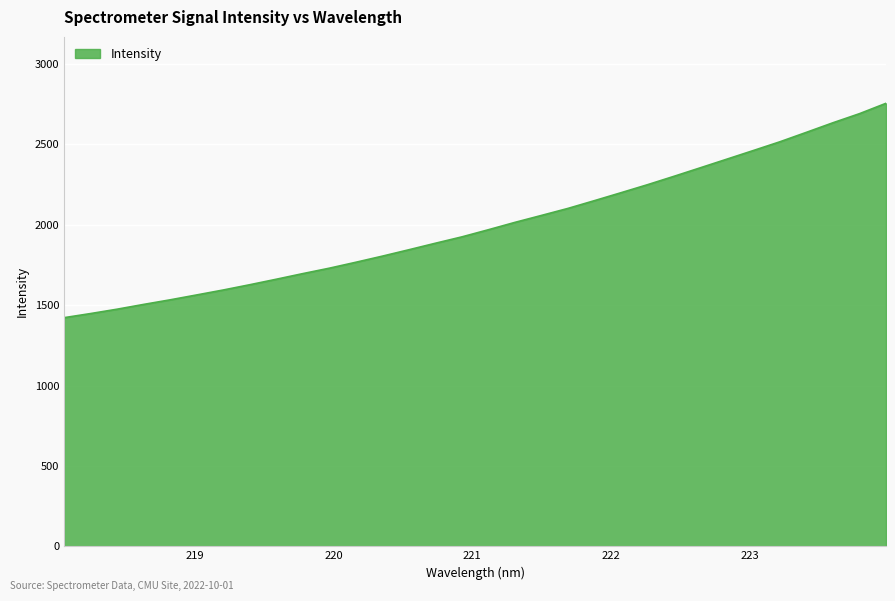

What is the maximum value shown in the chart?

2755.3